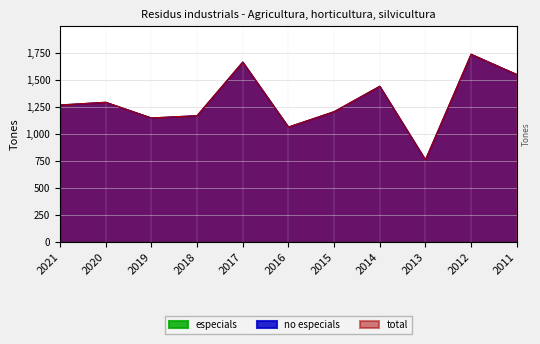

True or false: no especials and total intersect in this chart.

False